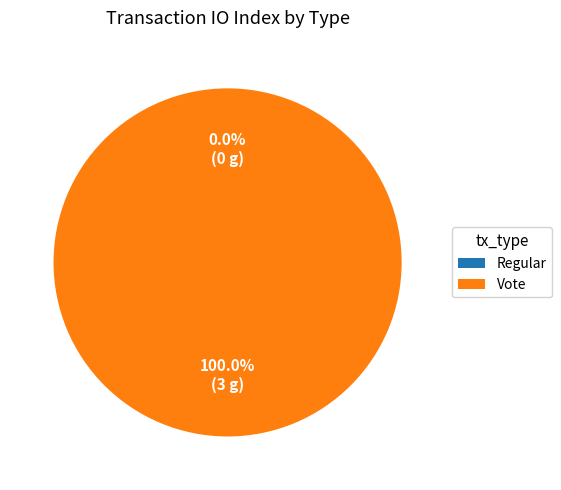

How many slices are in this pie chart?

2